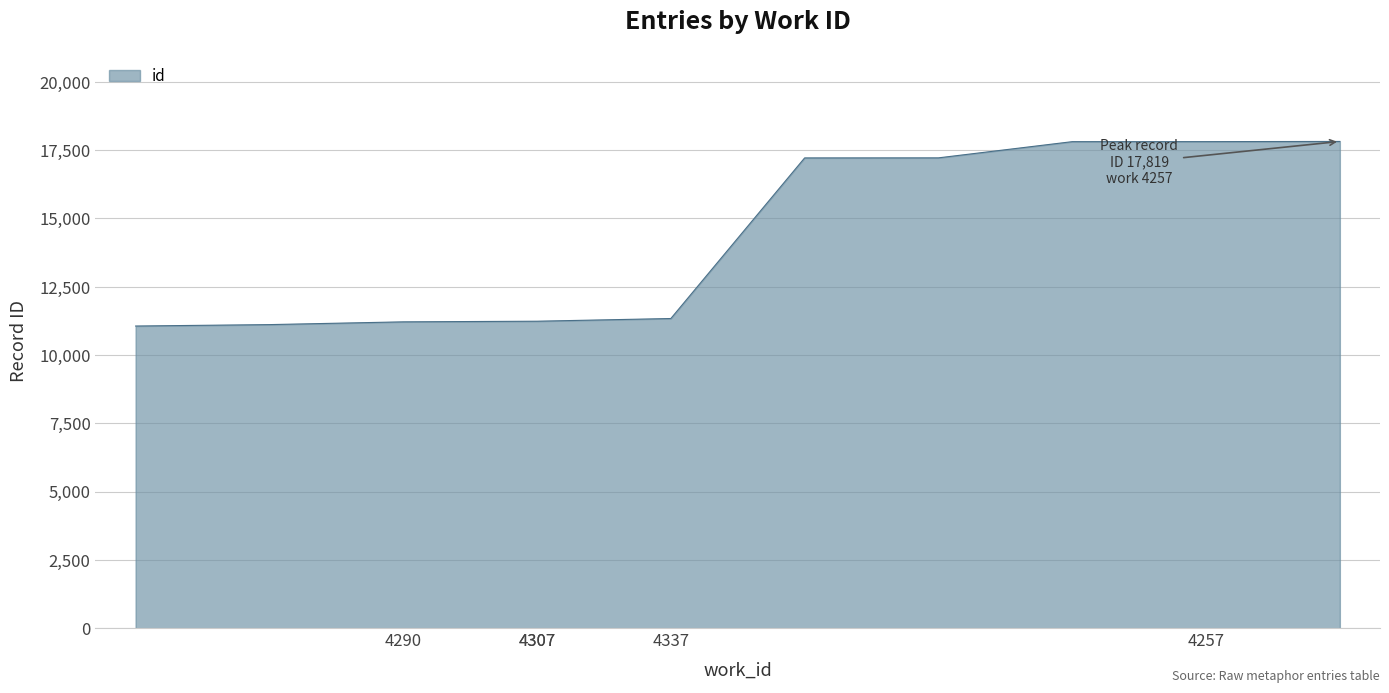

What is the greatest value displayed?

17819